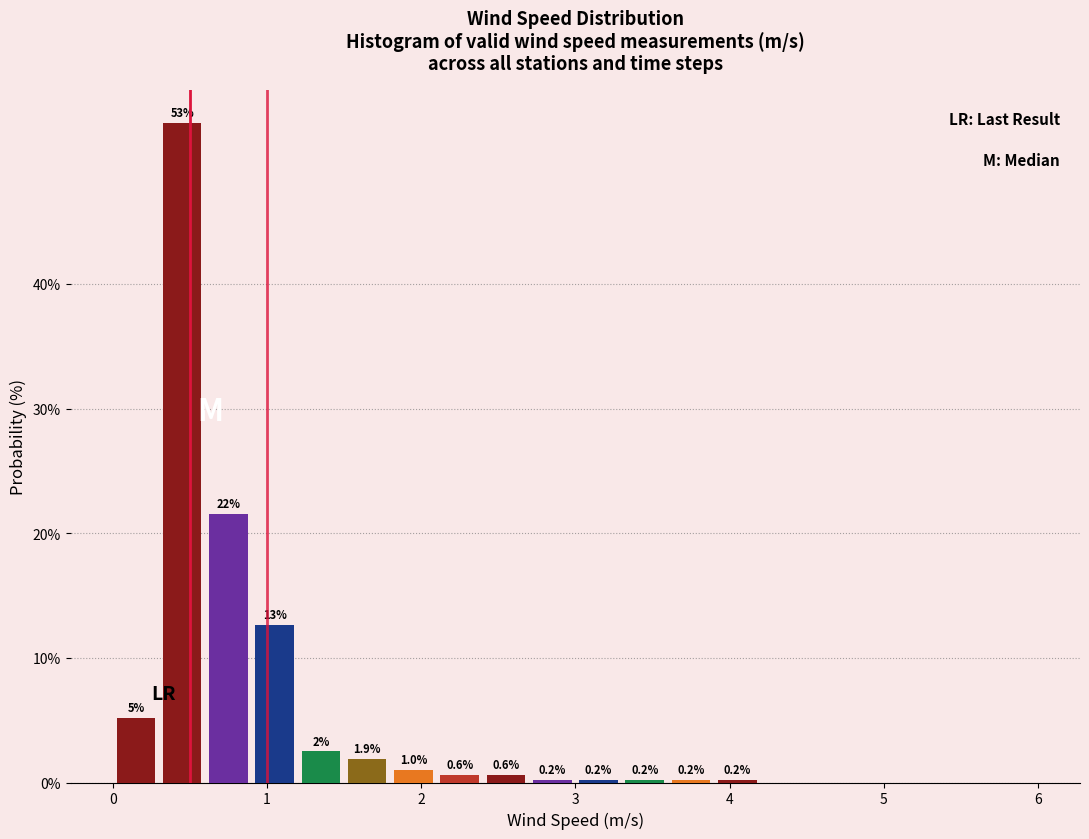

Read against the x-axis, roughly where is the centre of the tallest bar?

0.5